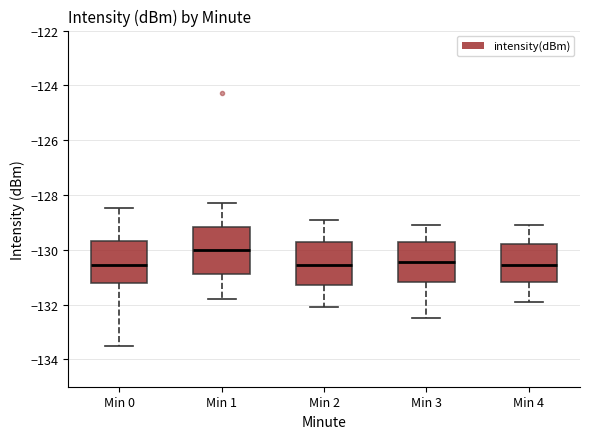

Where is the lower edge of the box for Min 3 on the y-axis? The values are not printed on the chart, so give them approximately, as read against the axis.

-131.2